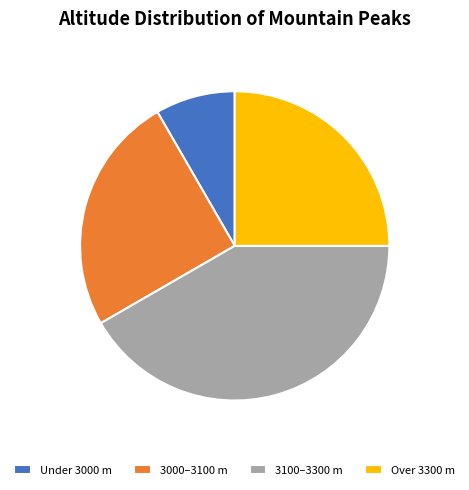

Count the number of slices in the pie.

4